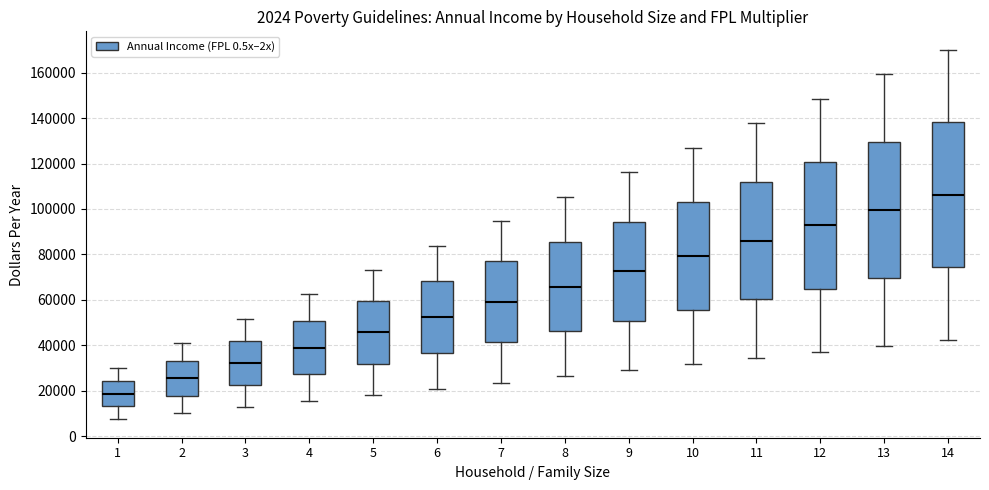

Which box's median line is the highest?

14